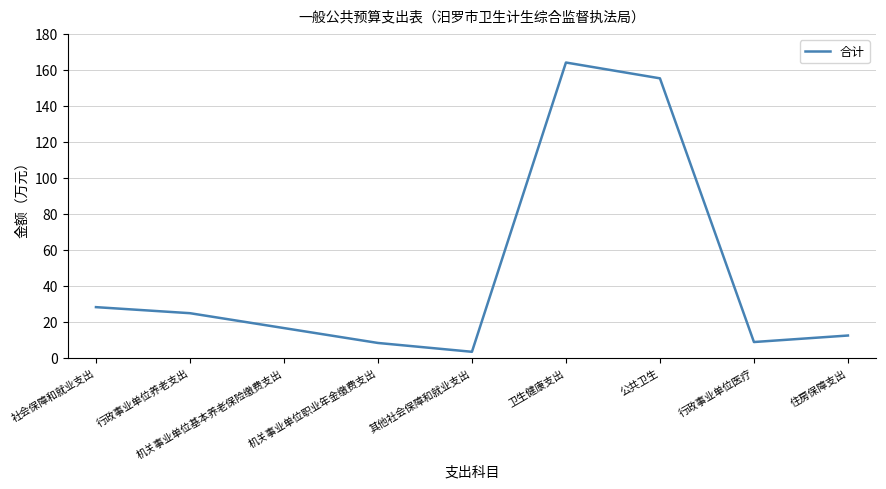

Does the chart have visible grid lines?

Yes